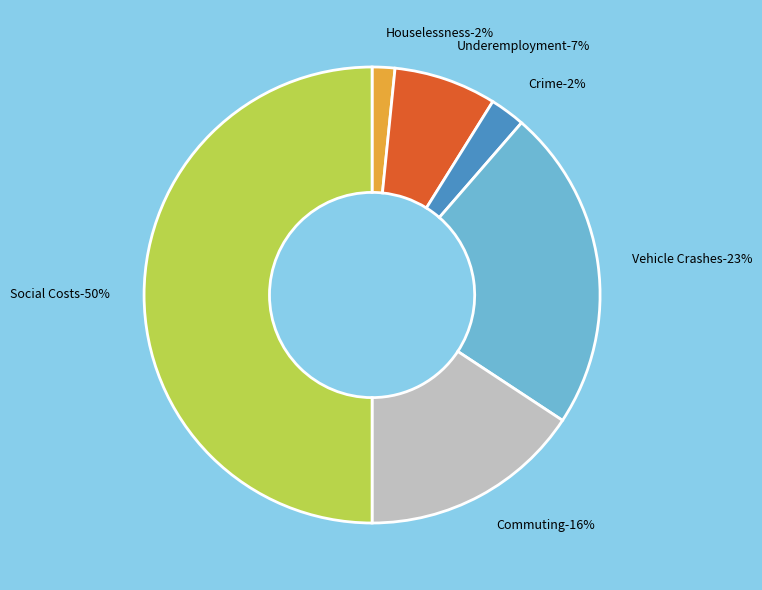

To the nearest percent, what portion does Underemployment represent?

7%